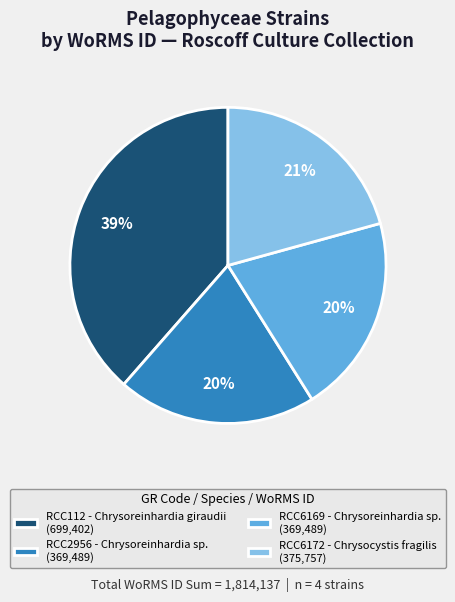

How many segments does this pie chart have?

4